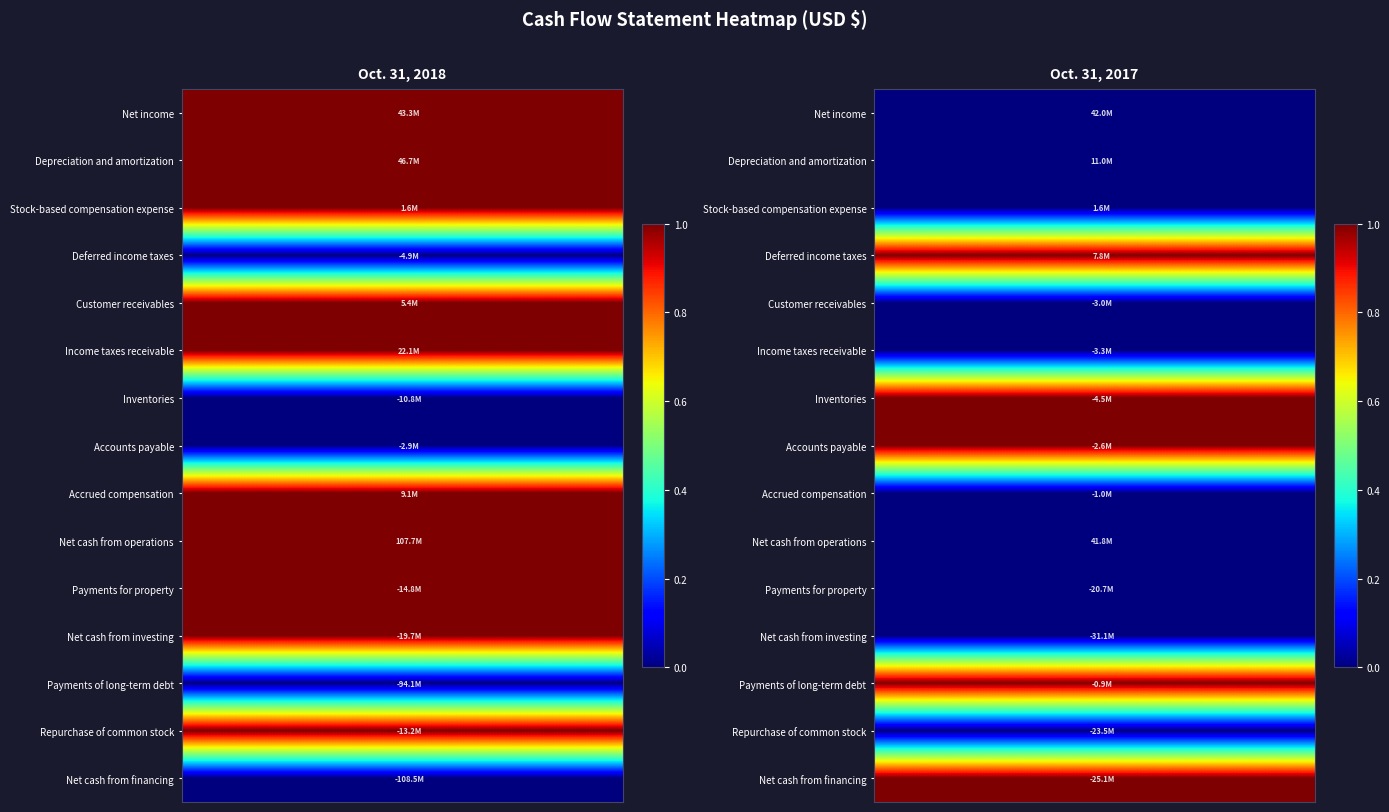

How many categories are shown in the chart?

30